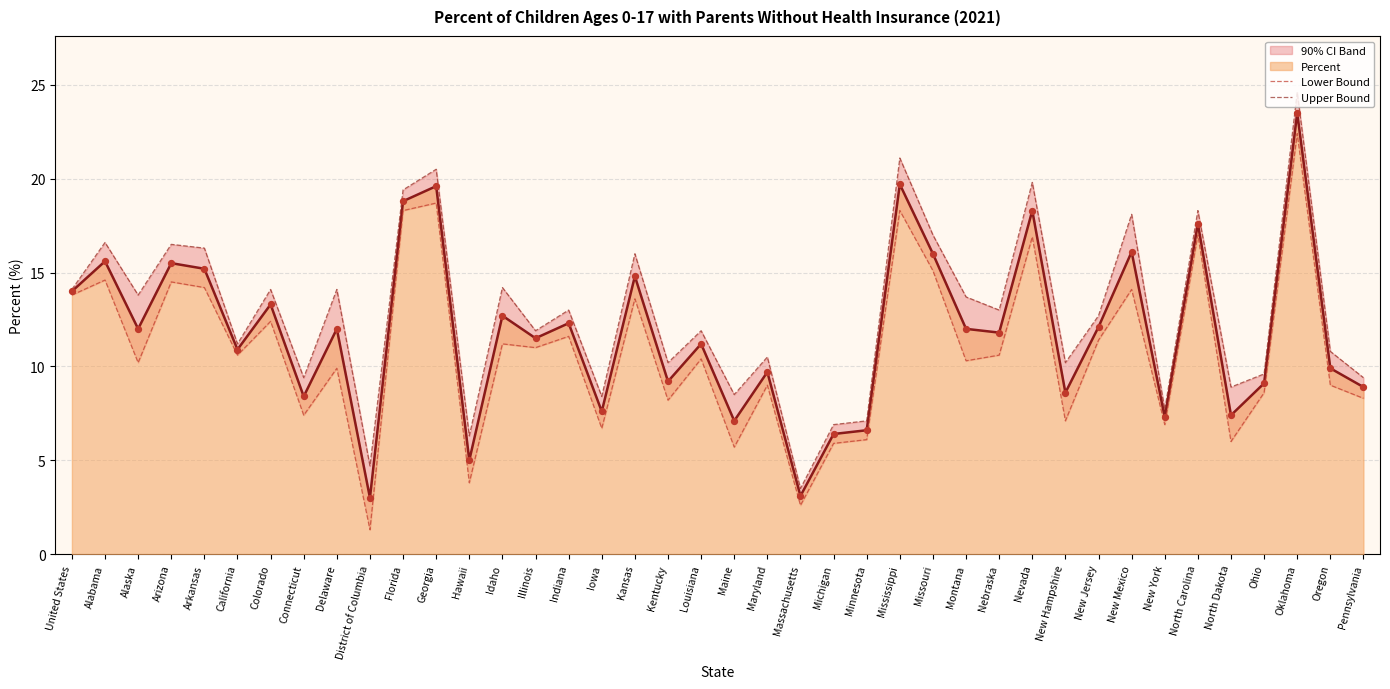

The value of Percent at Nebraska is 5.1. True or false?

False